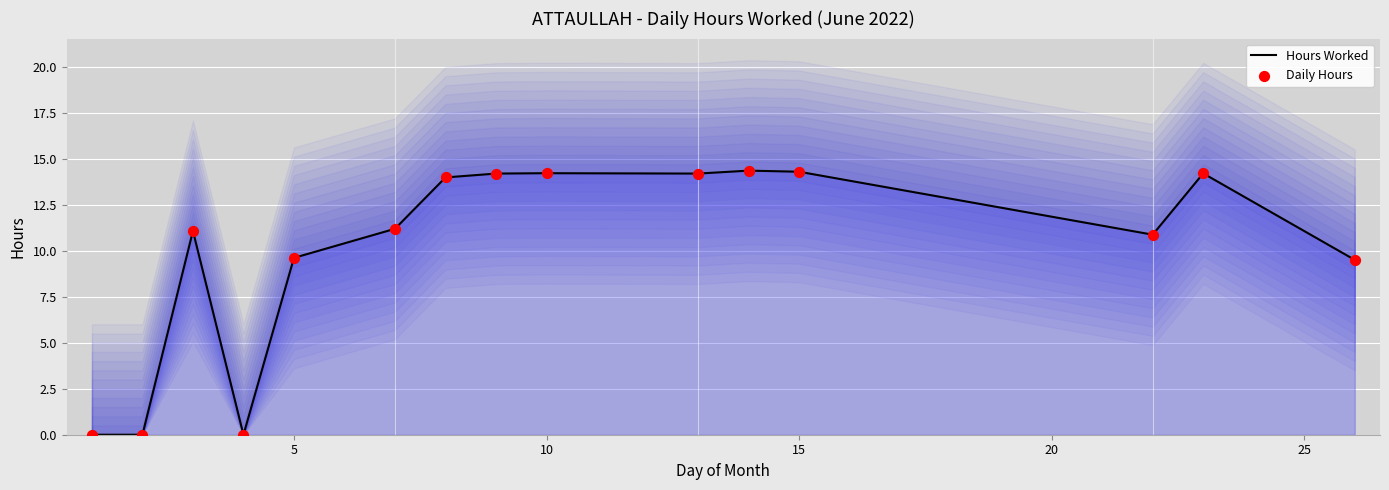

Is the value of Hours Worked at 15 greater than the value of Daily Hours at 30?

No